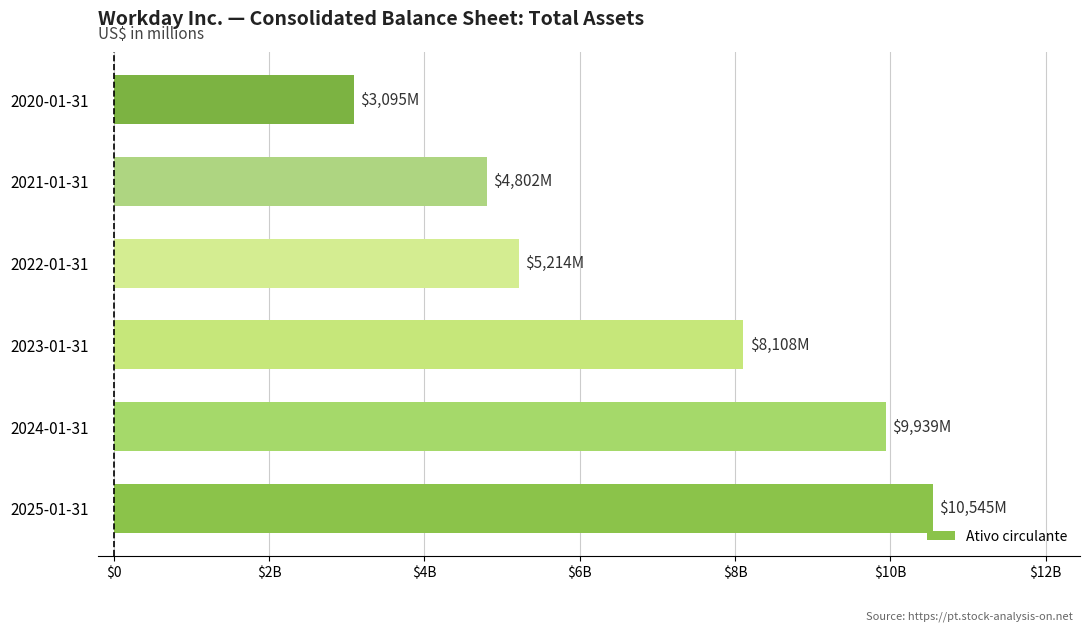

Are the bars horizontal?

Yes